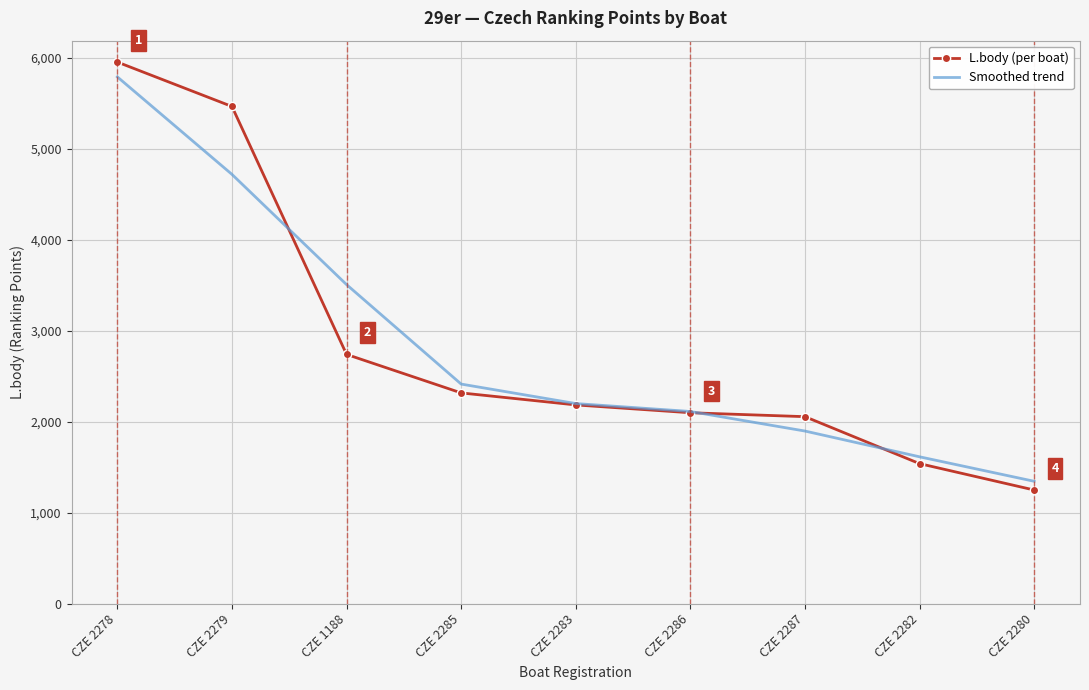

Reading left to right, list all the values displayed in this chart.

L.body (per boat): CZE 2278=5950	CZE 2279=5462	CZE 1188=2738	CZE 2285=2315	CZE 2283=2183	CZE 2286=2097	CZE 2287=2054	CZE 2282=1538	CZE 2280=1248
Smoothed trend: CZE 2278=5787	CZE 2279=4716	CZE 1188=3505	CZE 2285=2412	CZE 2283=2198	CZE 2286=2111	CZE 2287=1896	CZE 2282=1613	CZE 2280=1344